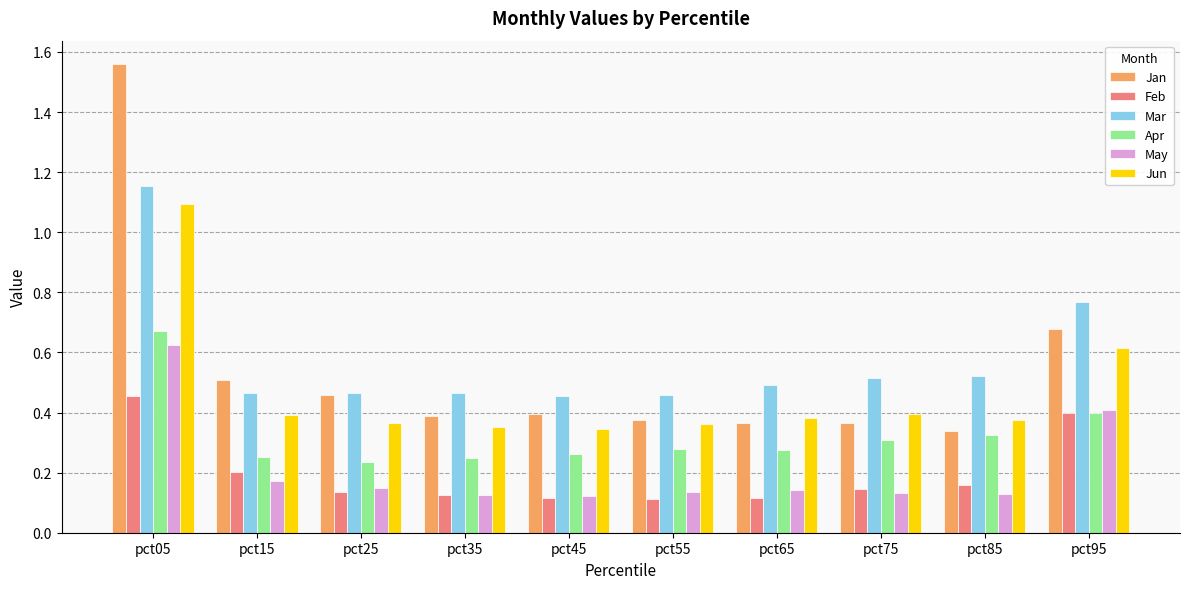

Which series has the largest range (max minus min)?

Jan